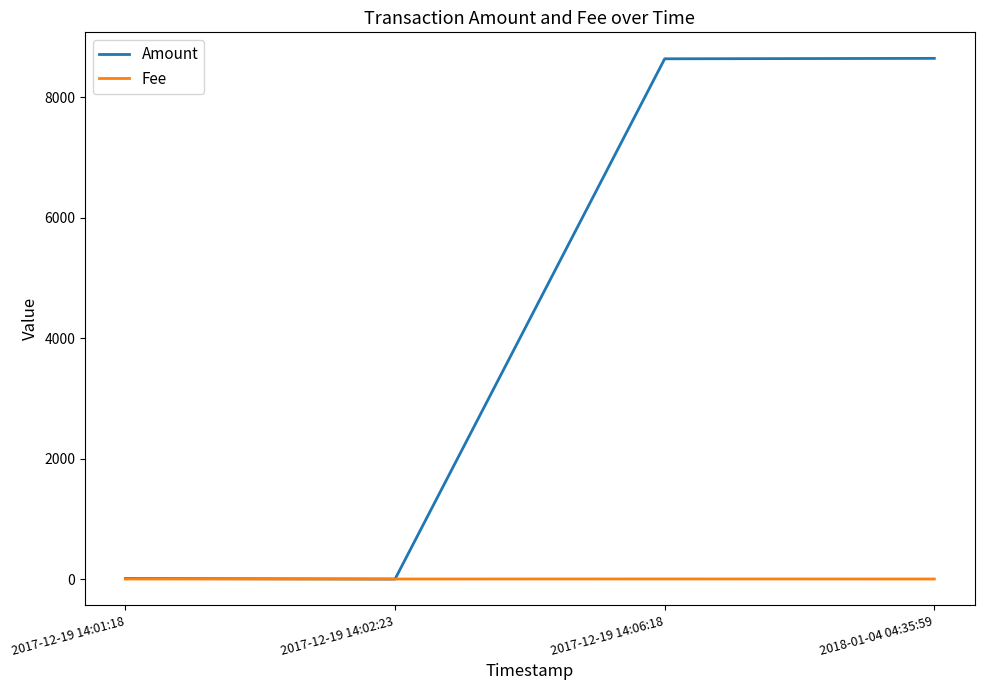

Which series has the widest spread of values?

Amount